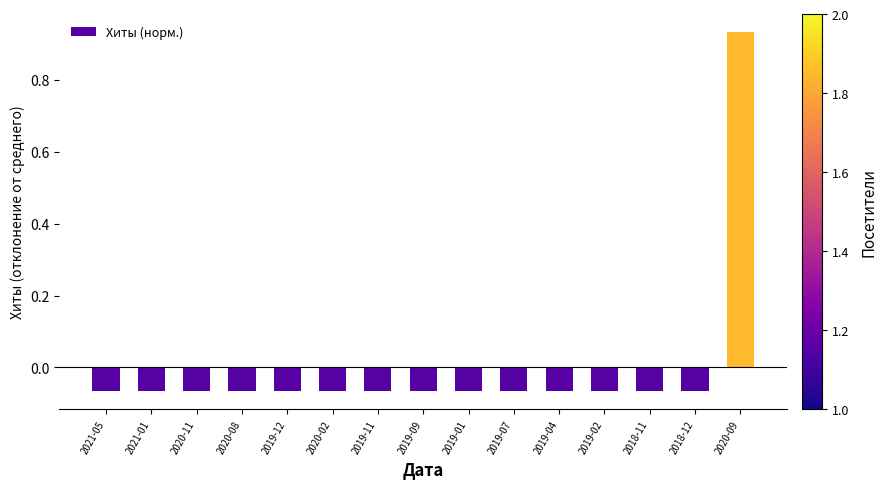

At which label does the data first exceed 0?

2020-09